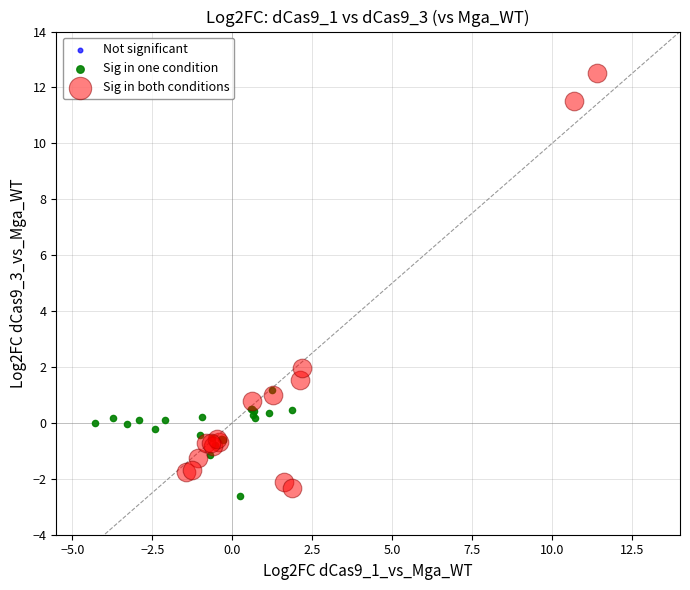

Which series has the widest spread of Y values?

Sig in both conditions